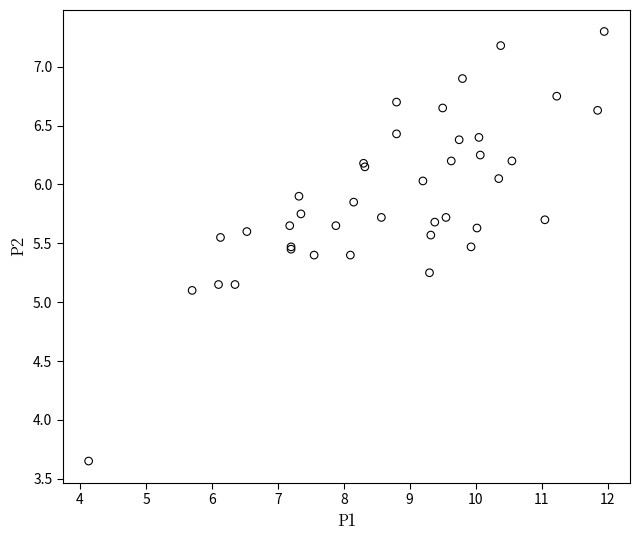

What Y value in the scatter plot is closest to 5?

5.1